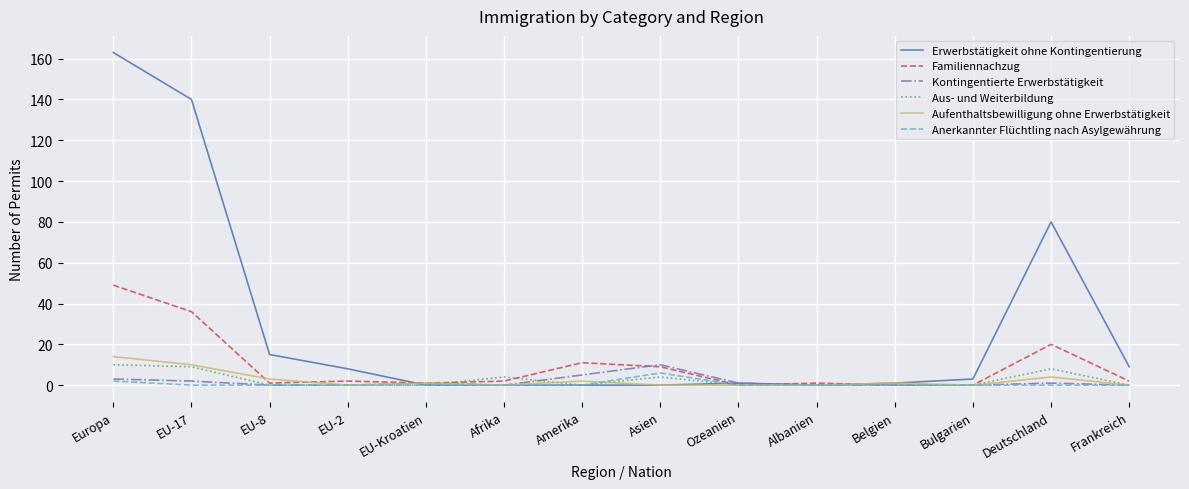

Between Europa and Afrika, which series saw the biggest shift?

Erwerbstätigkeit ohne Kontingentierung